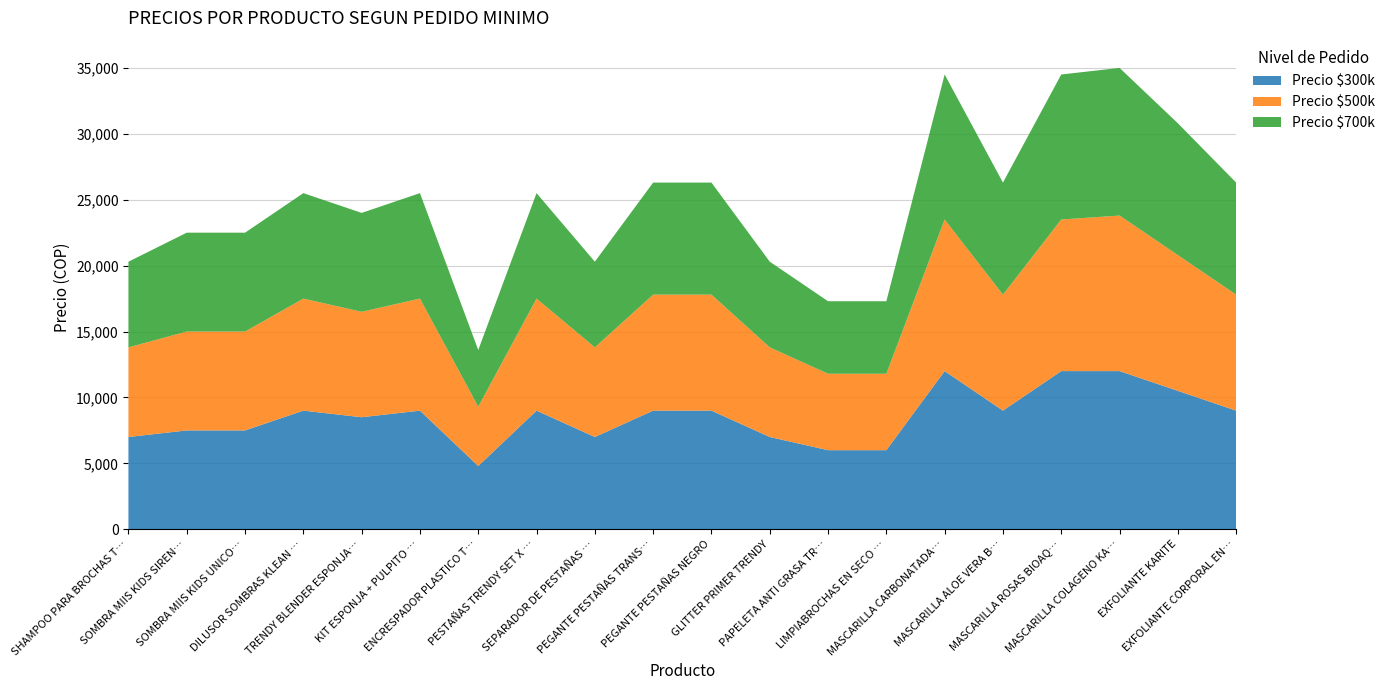

Reading left to right, extract all data points from this chart.

Precio $300k: SHAMPOO PARA BROCHAS TRENDY 120ML=7000	SOMBRA MIIS KIDS SIRENITA=7500	SOMBRA MIIS KIDS UNICORNIO=7500	DILUSOR SOMBRAS KLEAN COLOR=9000	TRENDY BLENDER ESPONJA PROFESIONAL=8500	KIT ESPONJA + PULPITO LIMPIADOR=9000	ENCRESPADOR PLASTICO TRENDY=4800	PESTAÑAS TRENDY SET X 3 UND=9000	SEPARADOR DE PESTAÑAS TRENDY=7000	PEGANTE PESTAÑAS TRANSPARENTE=9000	PEGANTE PESTAÑAS NEGRO=9000	GLITTER PRIMER TRENDY=7000	PAPELETA ANTI GRASA TRENDY=6000	LIMPIABROCHAS EN SECO TRENDY=6000	MASCARILLA CARBONATADA BIOAQUA=12000	MASCARILLA ALOE VERA BIOAQUA=9000	MASCARILLA ROSAS BIOAQUA=12000	MASCARILLA COLAGENO KARITE=12000	EXFOLIANTE KARITE=10500	EXFOLIANTE CORPORAL EN GEL BIOAQUA=9000
Precio $500k: SHAMPOO PARA BROCHAS TRENDY 120ML=6800	SOMBRA MIIS KIDS SIRENITA=7500	SOMBRA MIIS KIDS UNICORNIO=7500	DILUSOR SOMBRAS KLEAN COLOR=8500	TRENDY BLENDER ESPONJA PROFESIONAL=8000	KIT ESPONJA + PULPITO LIMPIADOR=8500	ENCRESPADOR PLASTICO TRENDY=4500	PESTAÑAS TRENDY SET X 3 UND=8500	SEPARADOR DE PESTAÑAS TRENDY=6800	PEGANTE PESTAÑAS TRANSPARENTE=8800	PEGANTE PESTAÑAS NEGRO=8800	GLITTER PRIMER TRENDY=6800	PAPELETA ANTI GRASA TRENDY=5800	LIMPIABROCHAS EN SECO TRENDY=5800	MASCARILLA CARBONATADA BIOAQUA=11500	MASCARILLA ALOE VERA BIOAQUA=8800	MASCARILLA ROSAS BIOAQUA=11500	MASCARILLA COLAGENO KARITE=11800	EXFOLIANTE KARITE=10300	EXFOLIANTE CORPORAL EN GEL BIOAQUA=8800
Precio $700k: SHAMPOO PARA BROCHAS TRENDY 120ML=6500	SOMBRA MIIS KIDS SIRENITA=7500	SOMBRA MIIS KIDS UNICORNIO=7500	DILUSOR SOMBRAS KLEAN COLOR=8000	TRENDY BLENDER ESPONJA PROFESIONAL=7500	KIT ESPONJA + PULPITO LIMPIADOR=8000	ENCRESPADOR PLASTICO TRENDY=4300	PESTAÑAS TRENDY SET X 3 UND=8000	SEPARADOR DE PESTAÑAS TRENDY=6500	PEGANTE PESTAÑAS TRANSPARENTE=8500	PEGANTE PESTAÑAS NEGRO=8500	GLITTER PRIMER TRENDY=6500	PAPELETA ANTI GRASA TRENDY=5500	LIMPIABROCHAS EN SECO TRENDY=5500	MASCARILLA CARBONATADA BIOAQUA=11000	MASCARILLA ALOE VERA BIOAQUA=8500	MASCARILLA ROSAS BIOAQUA=11000	MASCARILLA COLAGENO KARITE=11200	EXFOLIANTE KARITE=10000	EXFOLIANTE CORPORAL EN GEL BIOAQUA=8500